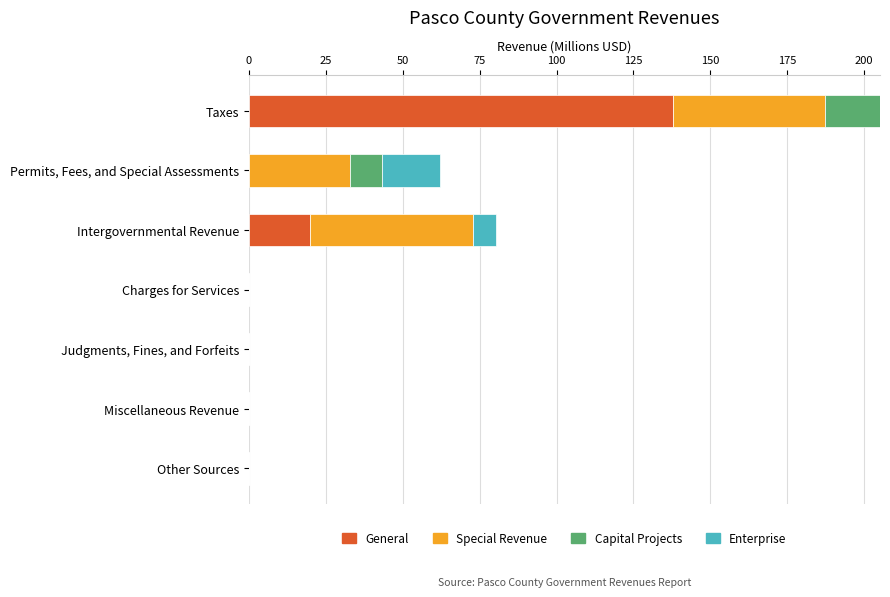

The value of General at Judgments, Fines, and Forfeits is 0.0. True or false?

True